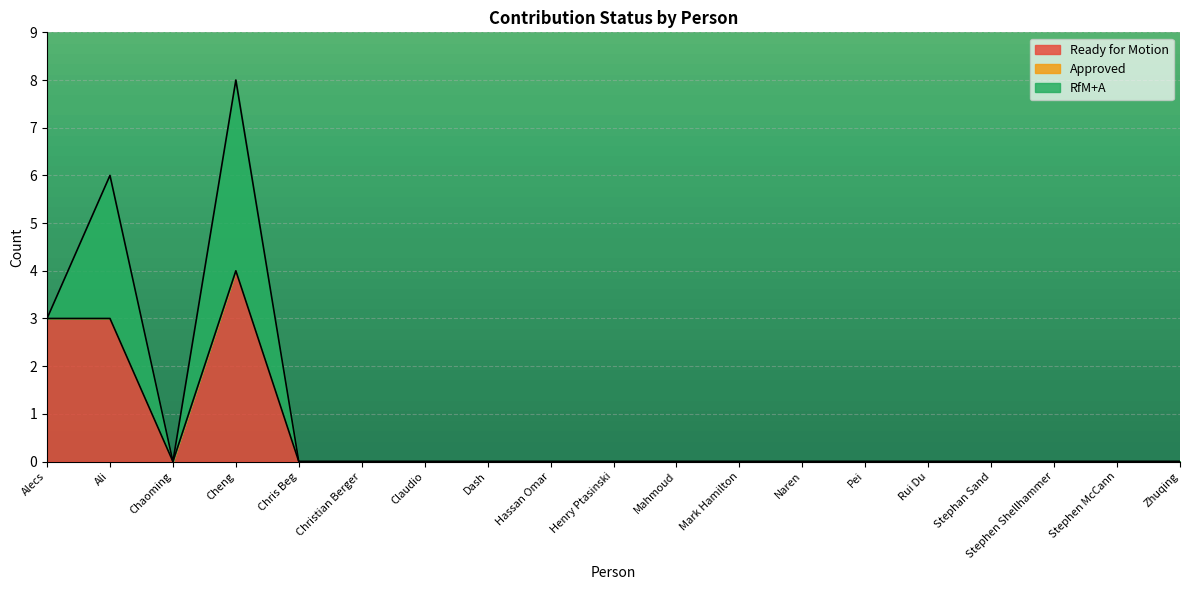

Reading left to right, transcribe all the data shown in this chart.

Ready for Motion: Alecs=3	Ali=3	Chaoming=0	Cheng=4	Chris Beg=0	Christian Berger=0	Claudio=0	Dash=0	Hassan Omar=0	Henry Ptasinski=0	Mahmoud=0	Mark Hamilton=0	Naren=0	Pei=0	Rui Du=0	Stephan Sand=0	Stephen Shellhammer=0	Stephen McCann=0	Zhuqing=0
RfM+A: Alecs=0	Ali=3	Chaoming=0	Cheng=4	Chris Beg=0	Christian Berger=0	Claudio=0	Dash=0	Hassan Omar=0	Henry Ptasinski=0	Mahmoud=0	Mark Hamilton=0	Naren=0	Pei=0	Rui Du=0	Stephan Sand=0	Stephen Shellhammer=0	Stephen McCann=0	Zhuqing=0
Approved: Alecs=0	Ali=0	Chaoming=0	Cheng=0	Chris Beg=0	Christian Berger=0	Claudio=0	Dash=0	Hassan Omar=0	Henry Ptasinski=0	Mahmoud=0	Mark Hamilton=0	Naren=0	Pei=0	Rui Du=0	Stephan Sand=0	Stephen Shellhammer=0	Stephen McCann=0	Zhuqing=0